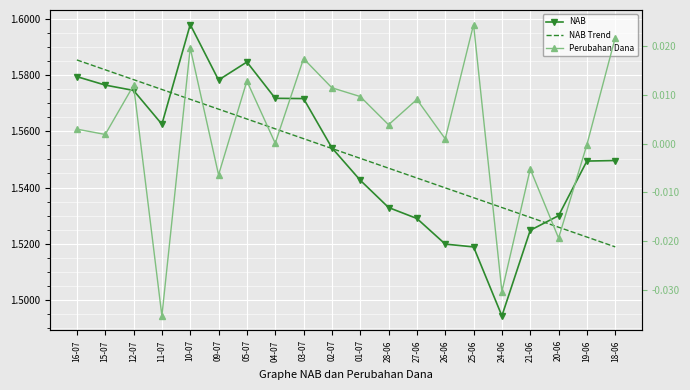

List the labels in order of NAB Trend value, smallest first.

18-06, 19-06, 20-06, 21-06, 24-06, 25-06, 26-06, 27-06, 28-06, 01-07, 02-07, 03-07, 04-07, 05-07, 09-07, 10-07, 11-07, 12-07, 15-07, 16-07